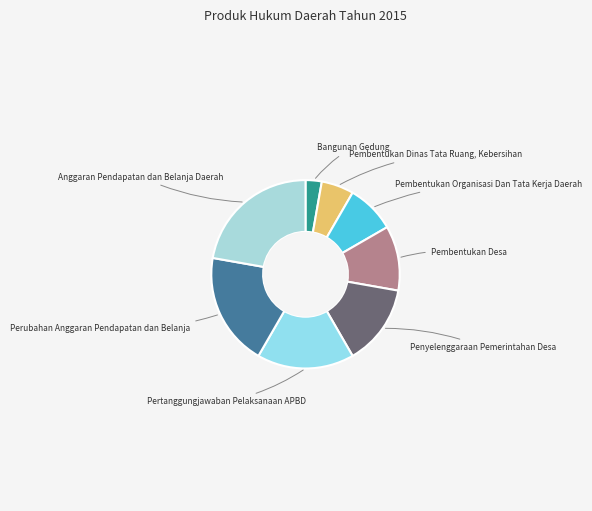

To the nearest percent, what is the difference between the largest and smallest slice percentages?

19%